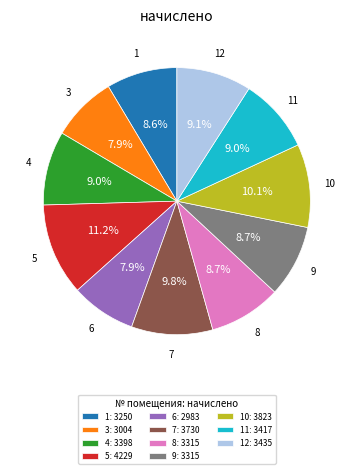

Do 1: 3250 and 11: 3417 together represent more than half of the pie?

No